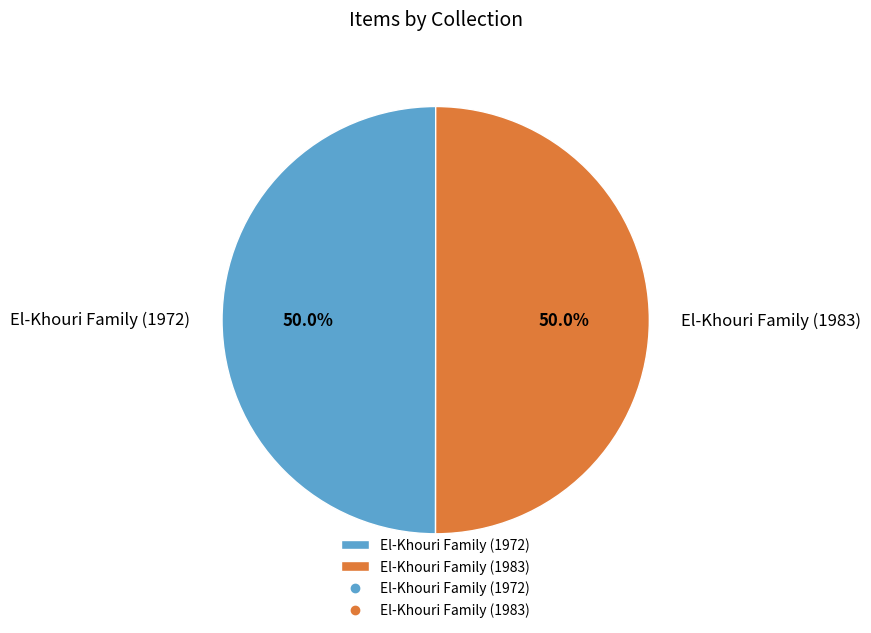

How much of the chart is everything except El-Khouri Family (1972)?

50.0%